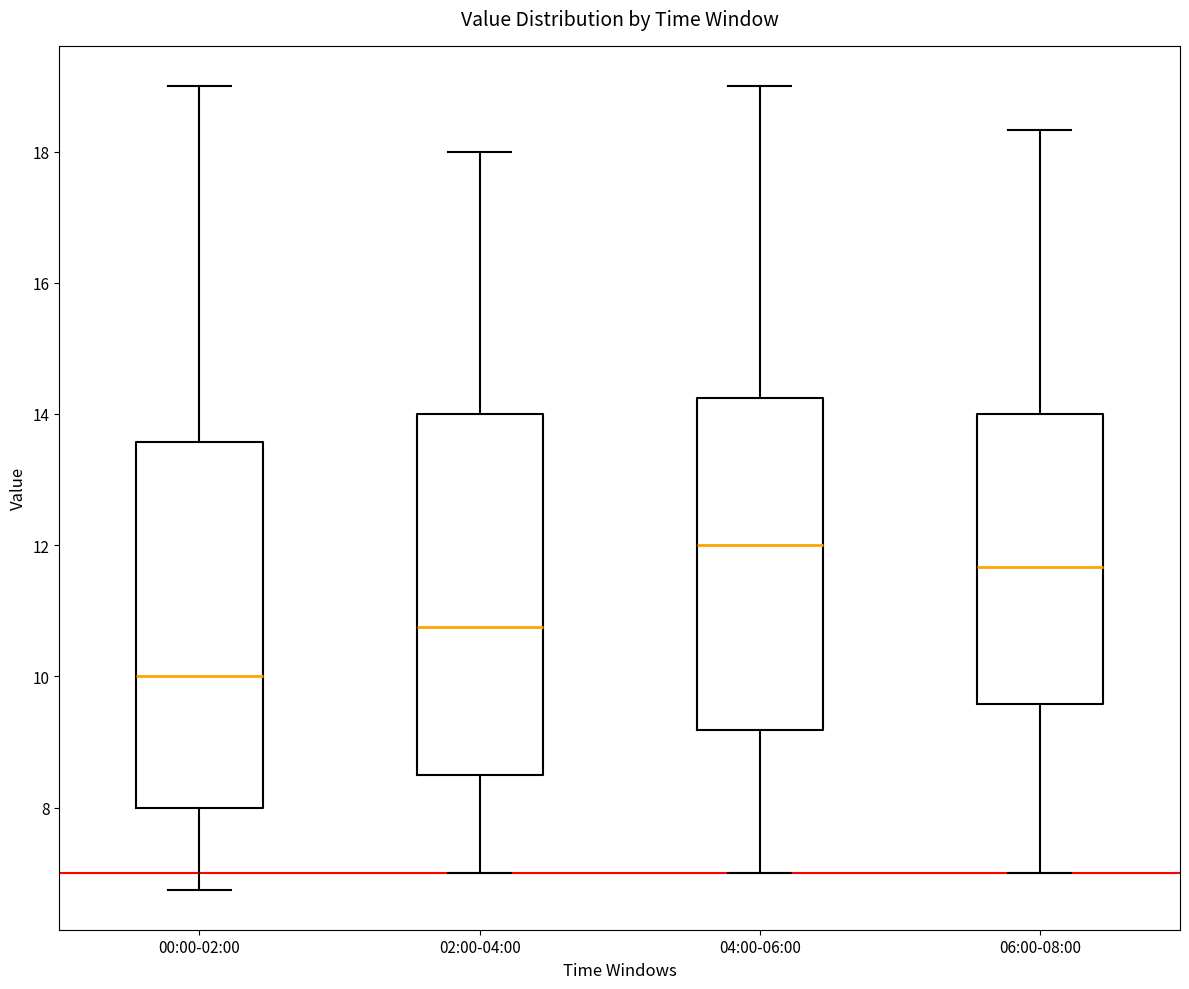

Which box's median line is the highest?

04:00-06:00